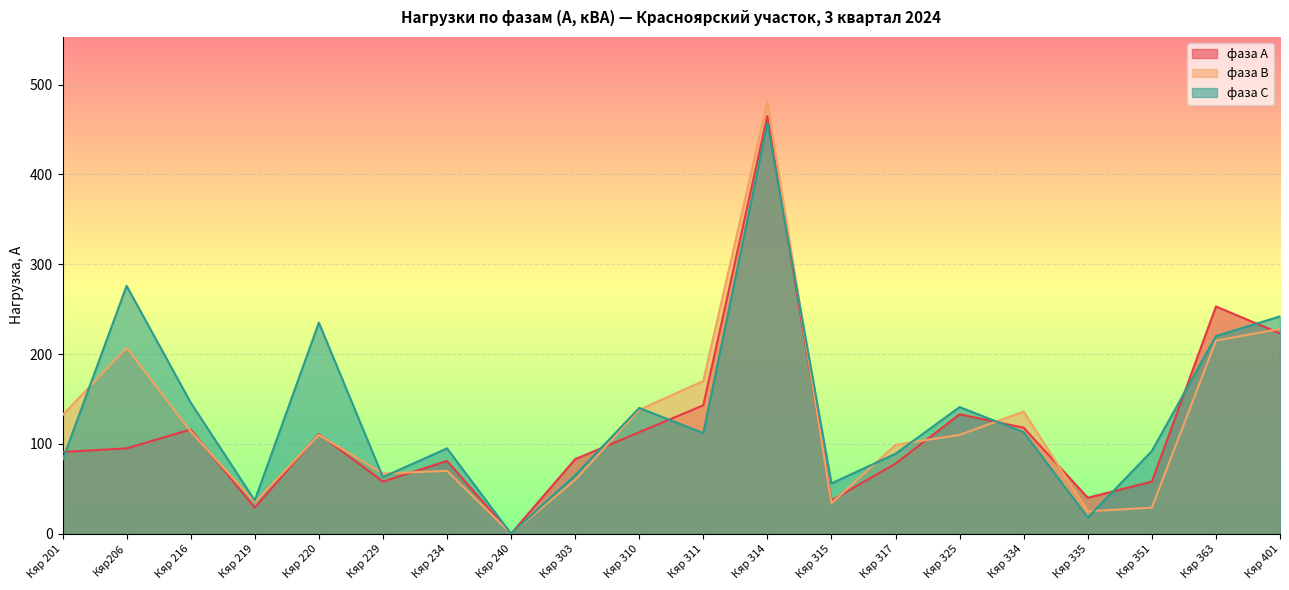

What is the total value across all series at Кяр 325?

384